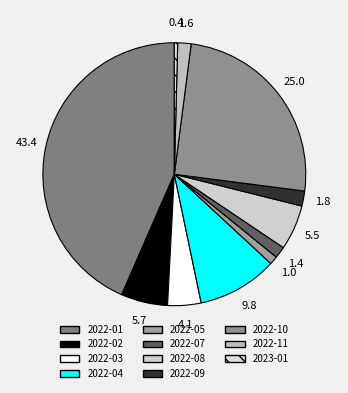

To the nearest percent, what is the difference between the 2022-05 and 2022-03 slice percentages?

3%